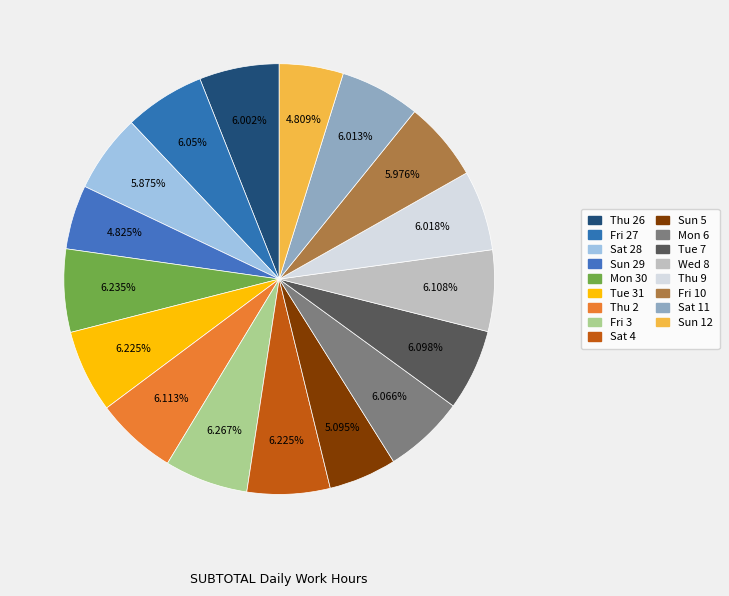

Which category has the biggest portion of the pie?

Fri 3